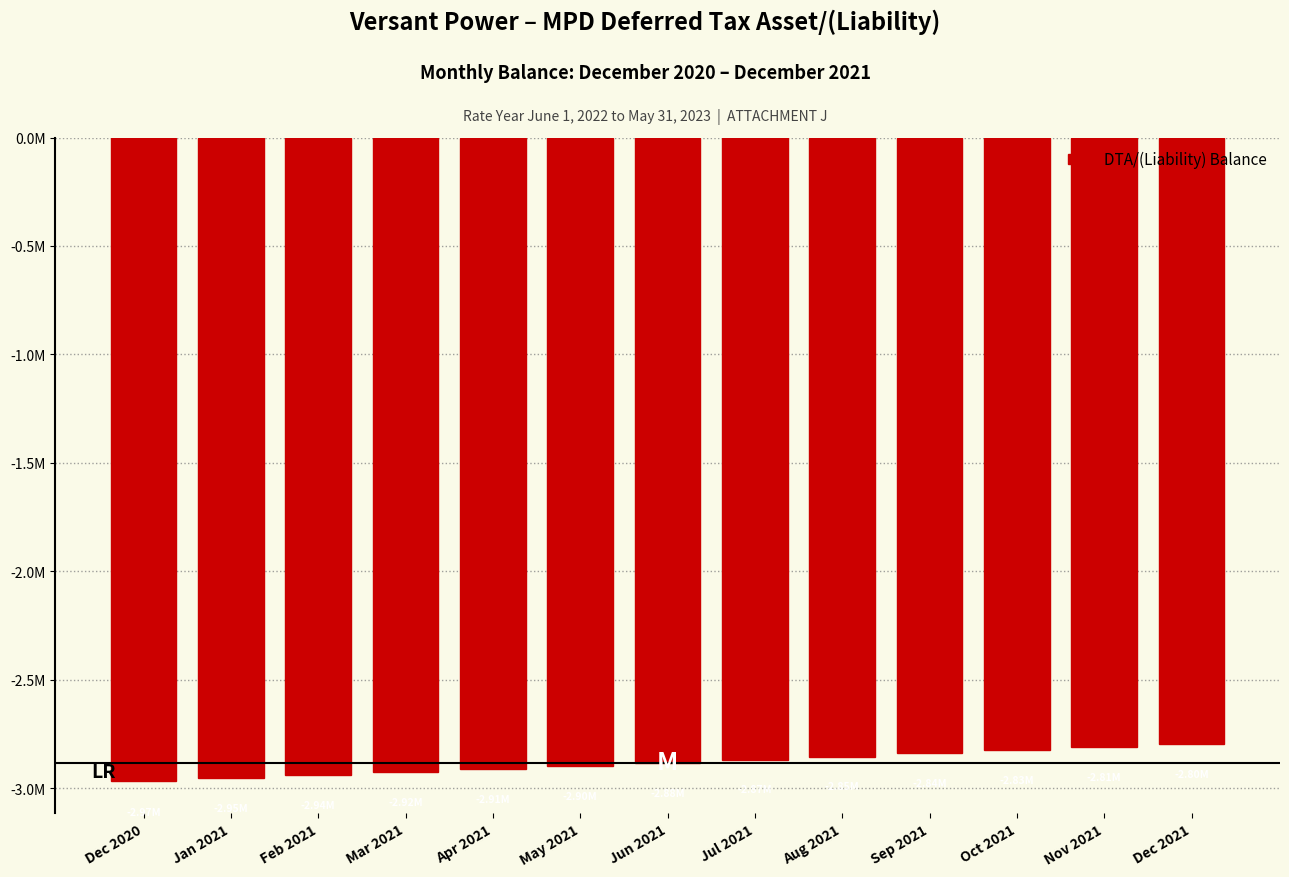

Does the chart contain any negative values?

Yes